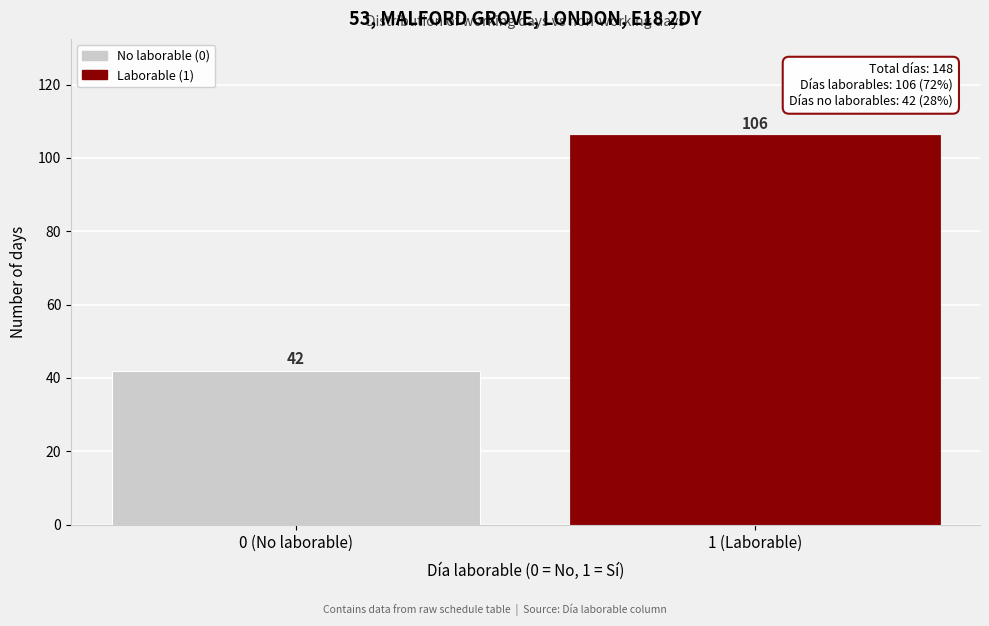

Reading left to right, list all the values displayed in this chart.

42	106